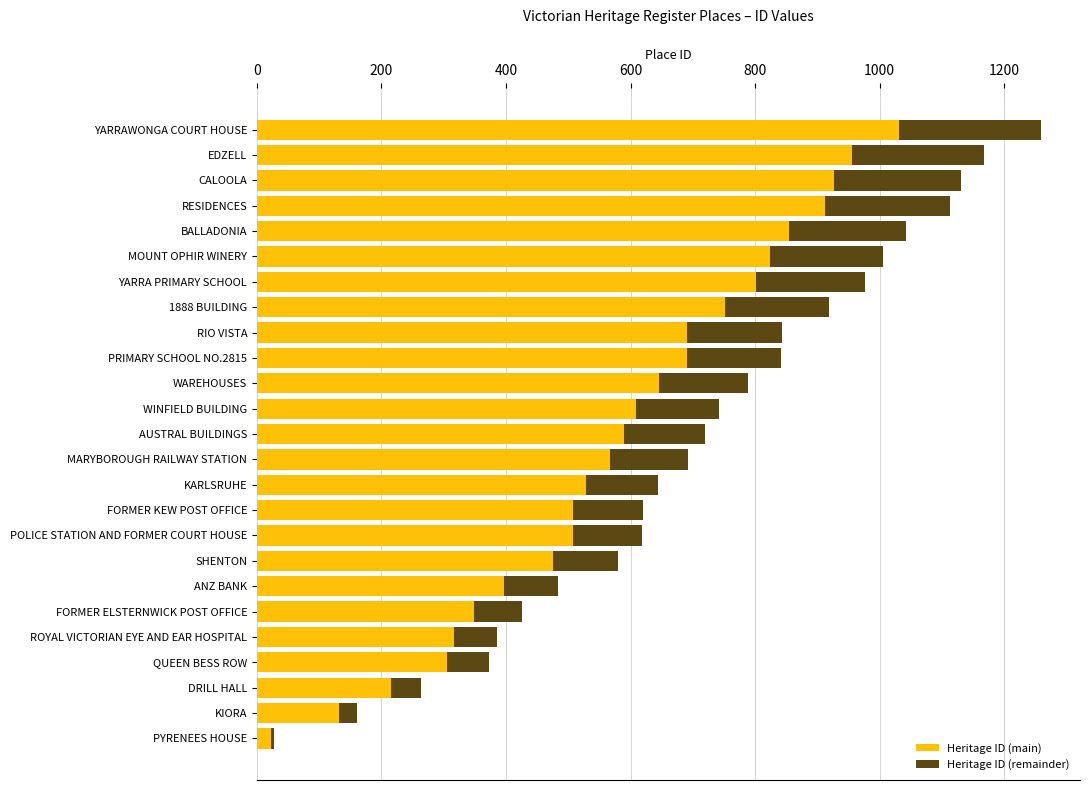

Which category has the lowest value in the Heritage ID (main) series?

PYRENEES HOUSE